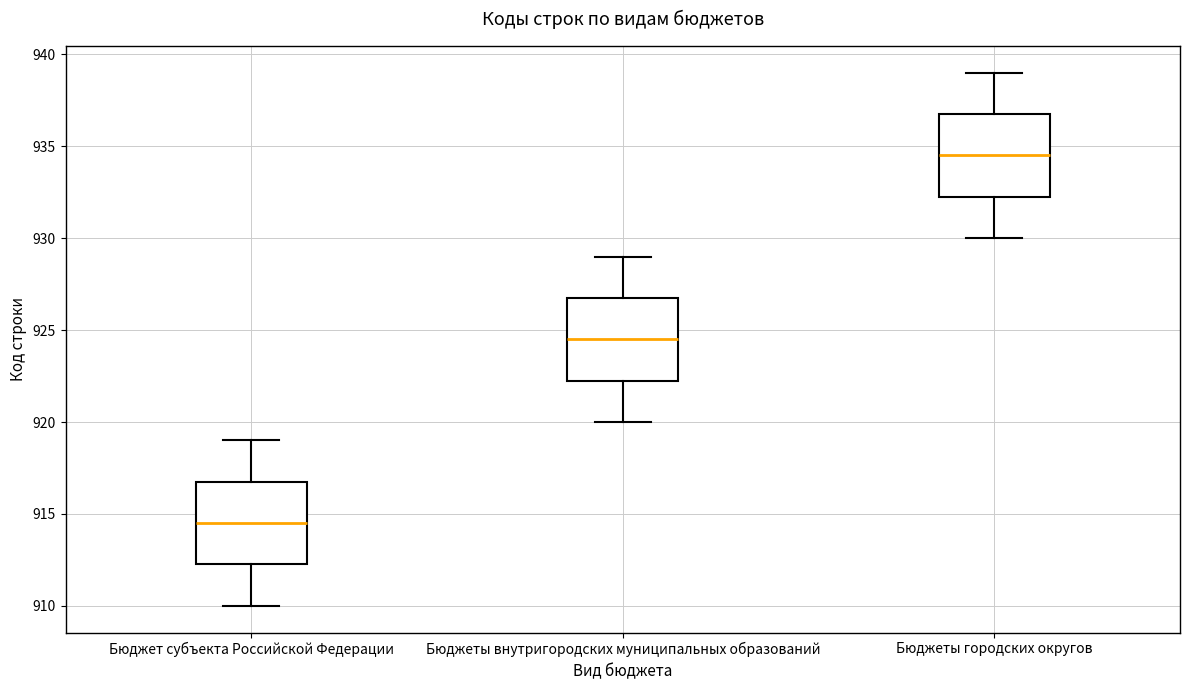

Reading left to right, read every box against the y-axis: the position of its median line, the range the box covers, and the ends of its whiskers. The values are not printed on the chart, so give them approximately, as read against the axis.

Бюджет субъекта Российской Федерации: median 914.5, box 912.5 to 917.0, whiskers 910.0 to 919.0
Бюджеты внутригородских муниципальных образований: median 924.5, box 922.5 to 927.0, whiskers 920.0 to 929.0
Бюджеты городских округов: median 934.5, box 932.5 to 937.0, whiskers 930.0 to 939.0